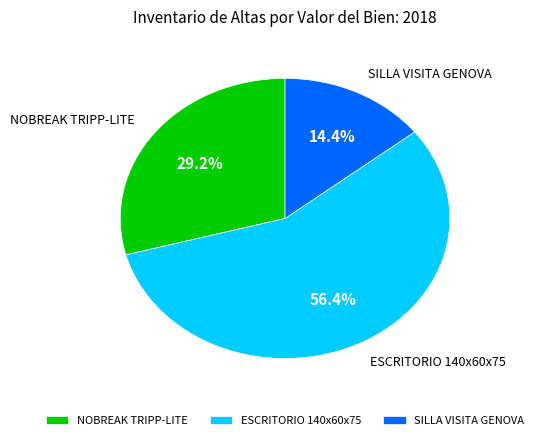

Between NOBREAK TRIPP-LITE and SILLA VISITA GENOVA, which is larger?

NOBREAK TRIPP-LITE